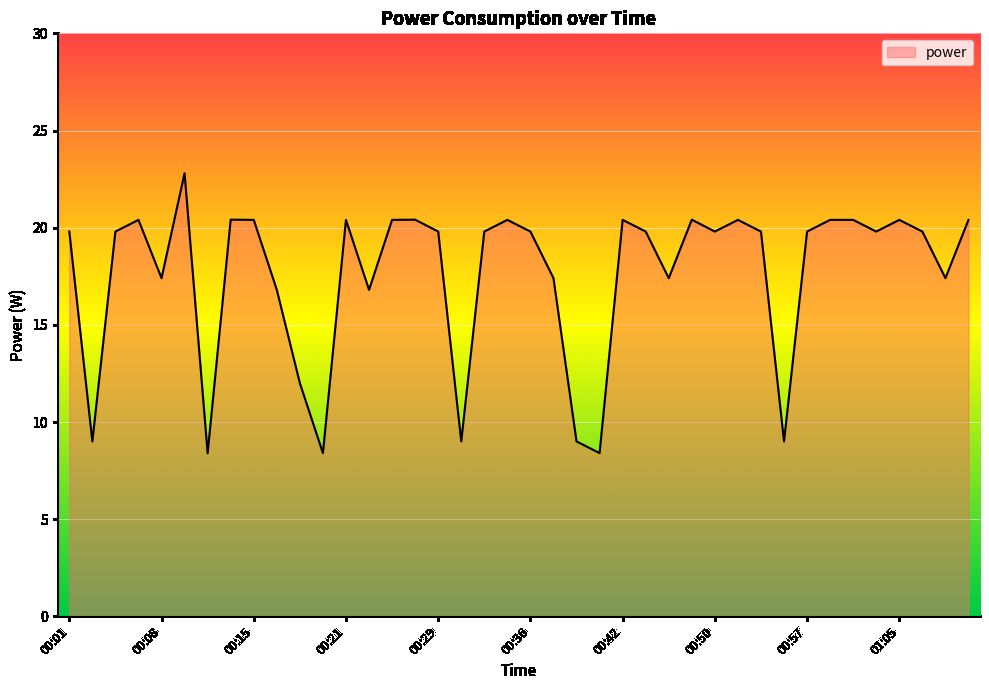

What is the smallest value displayed?

8.4